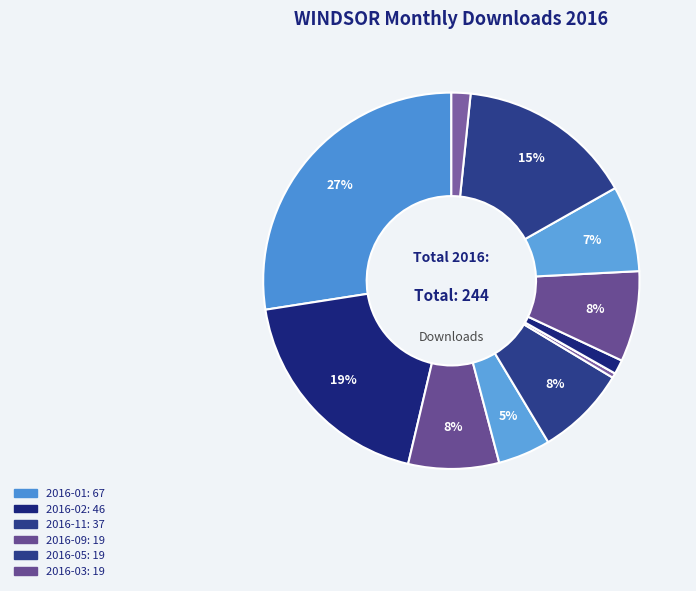

What is the largest slice in the pie chart?

2016-01